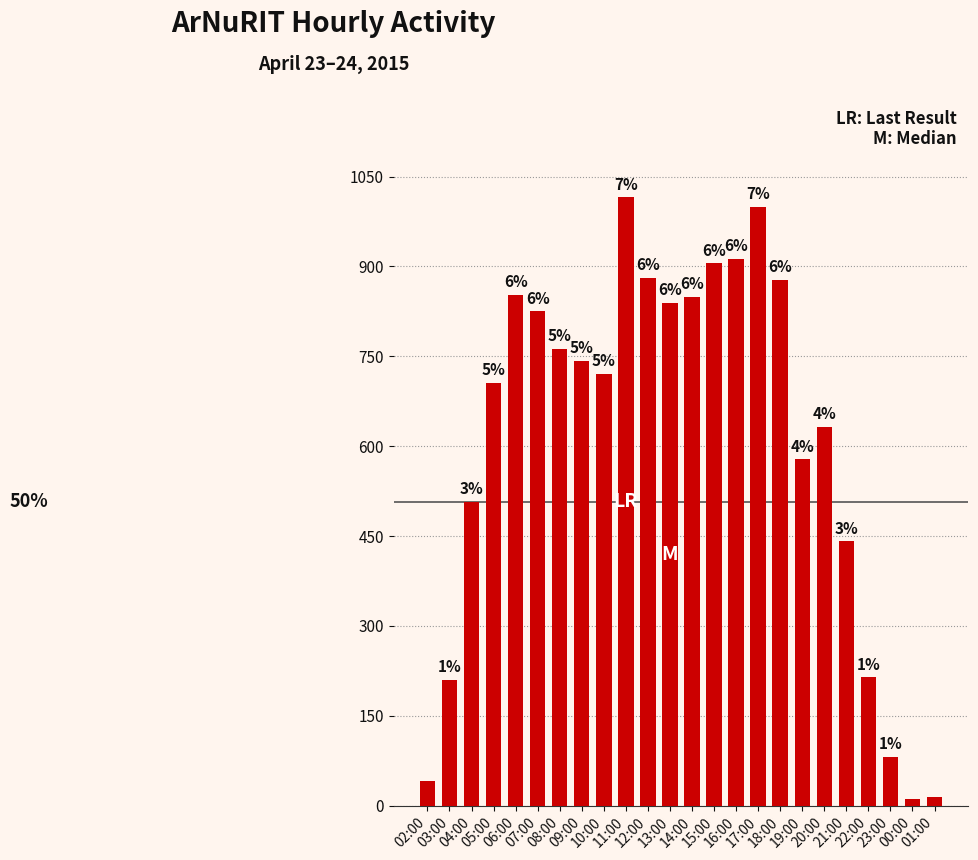

Rank the categories by value from highest to lowest.

11:00, 17:00, 16:00, 15:00, 12:00, 18:00, 06:00, 14:00, 13:00, 07:00, 08:00, 09:00, 10:00, 05:00, 20:00, 19:00, 04:00, 21:00, 22:00, 03:00, 23:00, 02:00, 01:00, 00:00